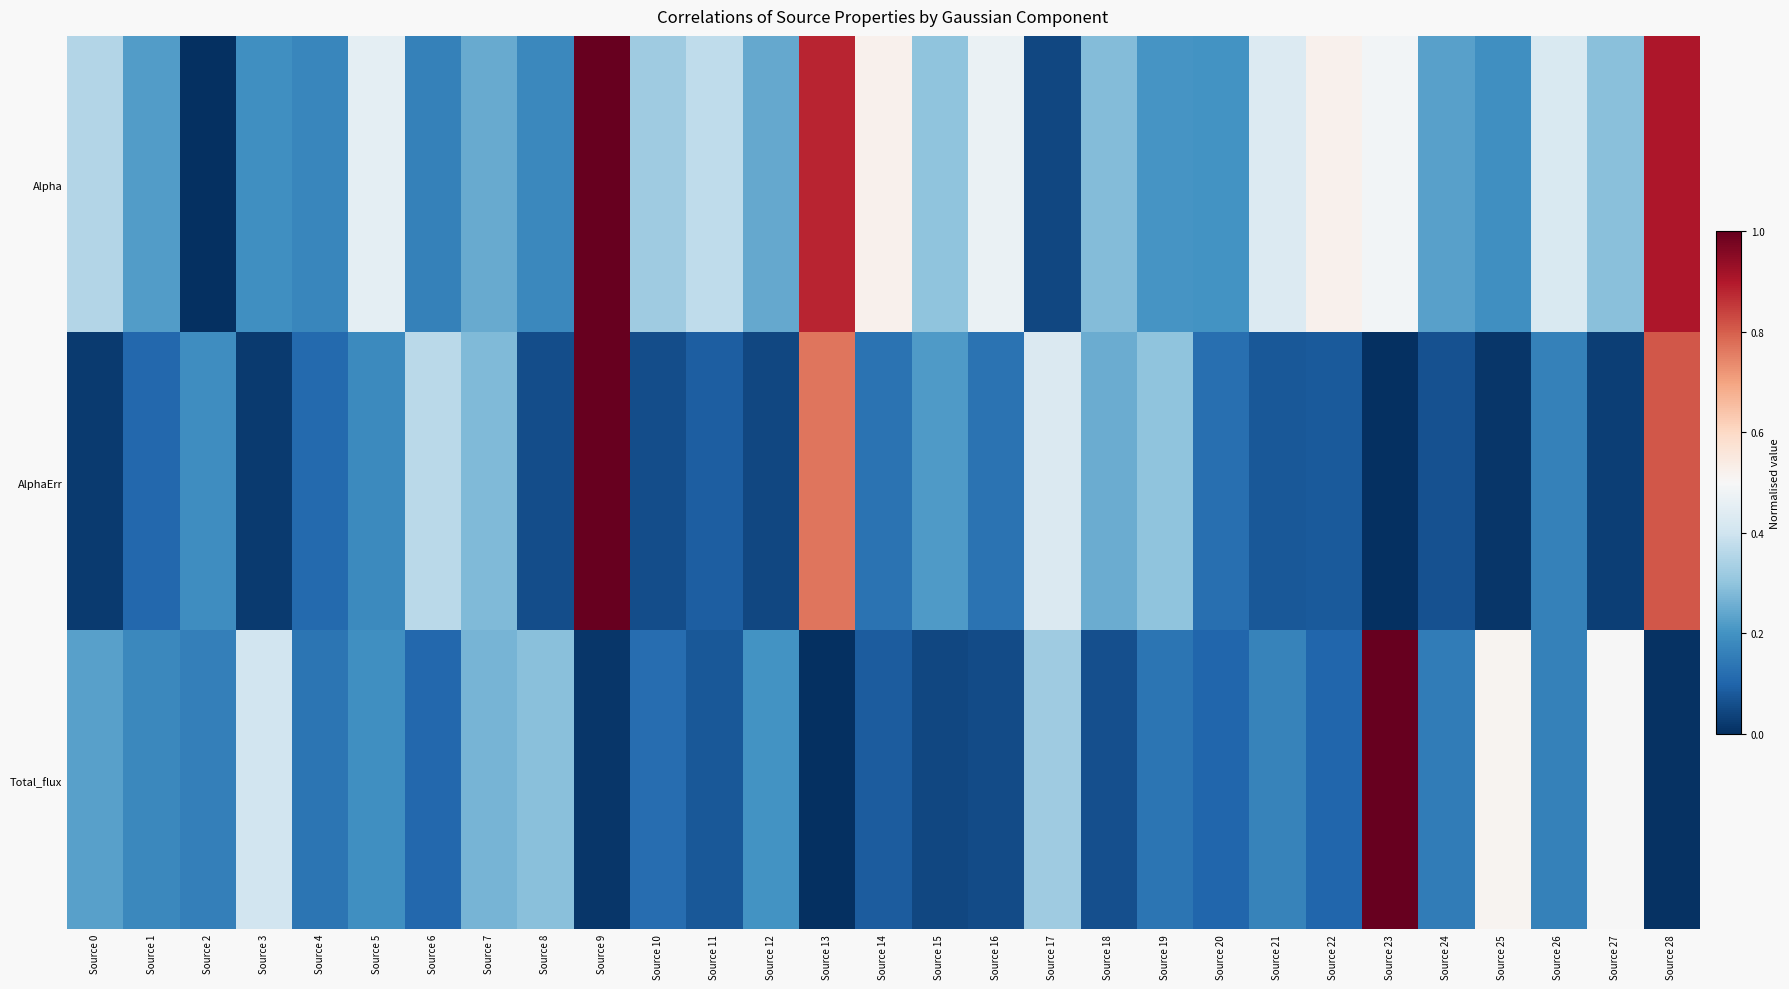

Which series has the largest range (max minus min)?

Alpha